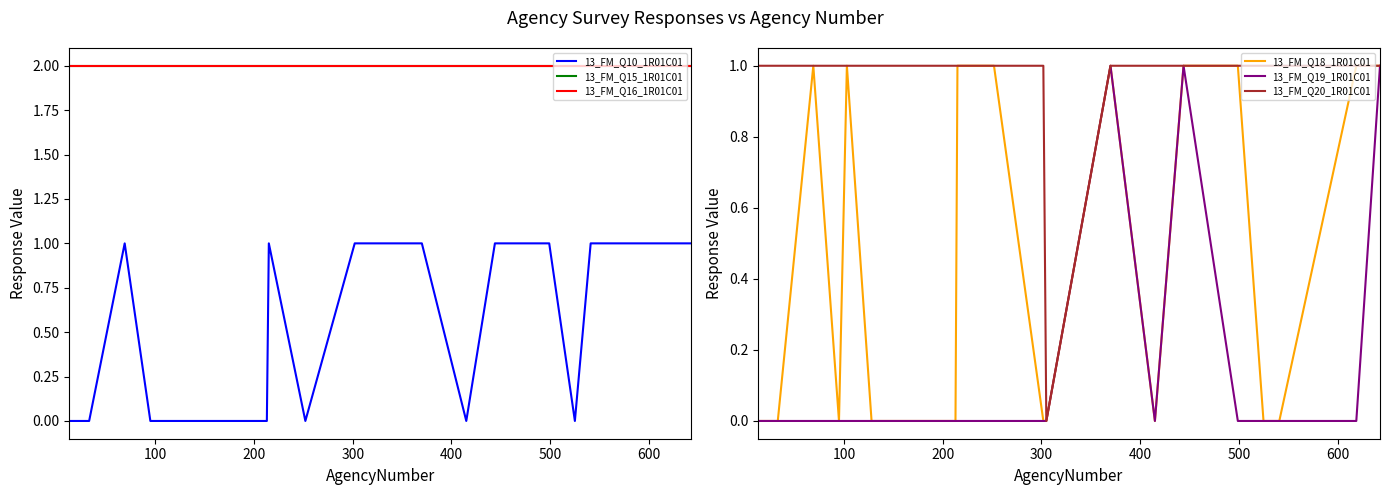

Count the 13_FM_Q18_1R01C01 values in the range 0 to 1.

20